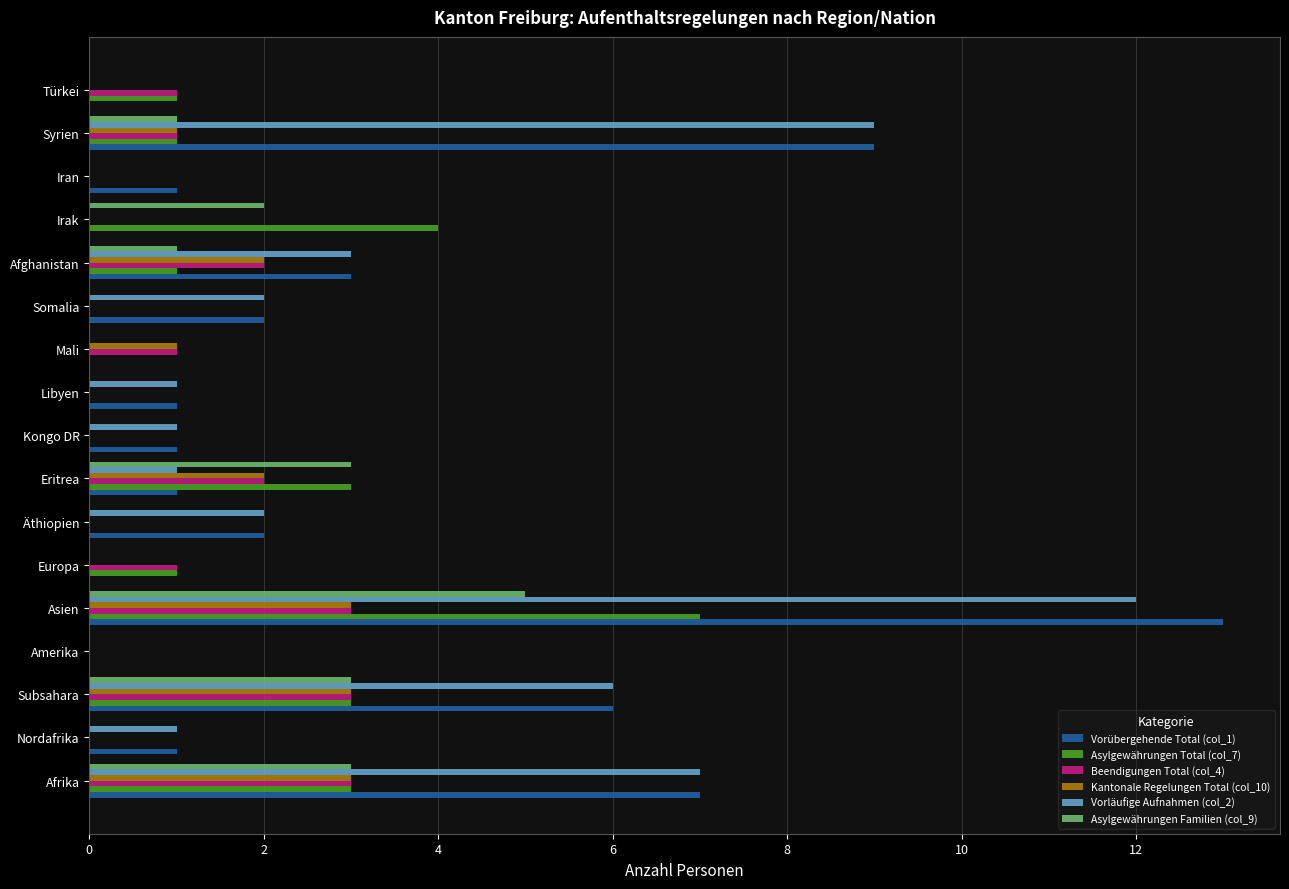

Between Eritrea and Türkei, which series saw the biggest shift?

Asylgewährungen Familien (col_9)